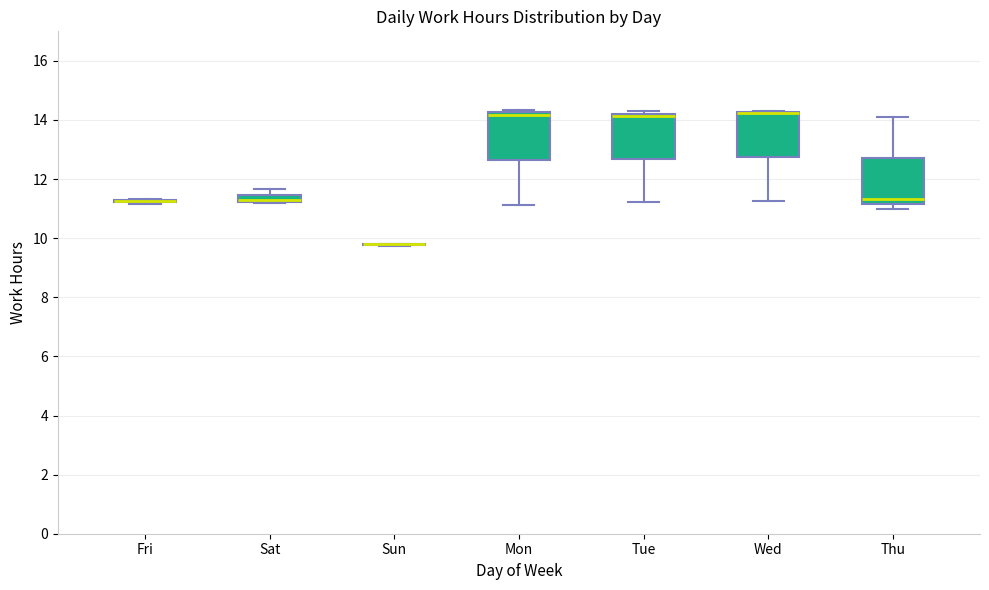

Where is the upper edge of the box for Mon on the y-axis? The values are not printed on the chart, so give them approximately, as read against the axis.

14.2